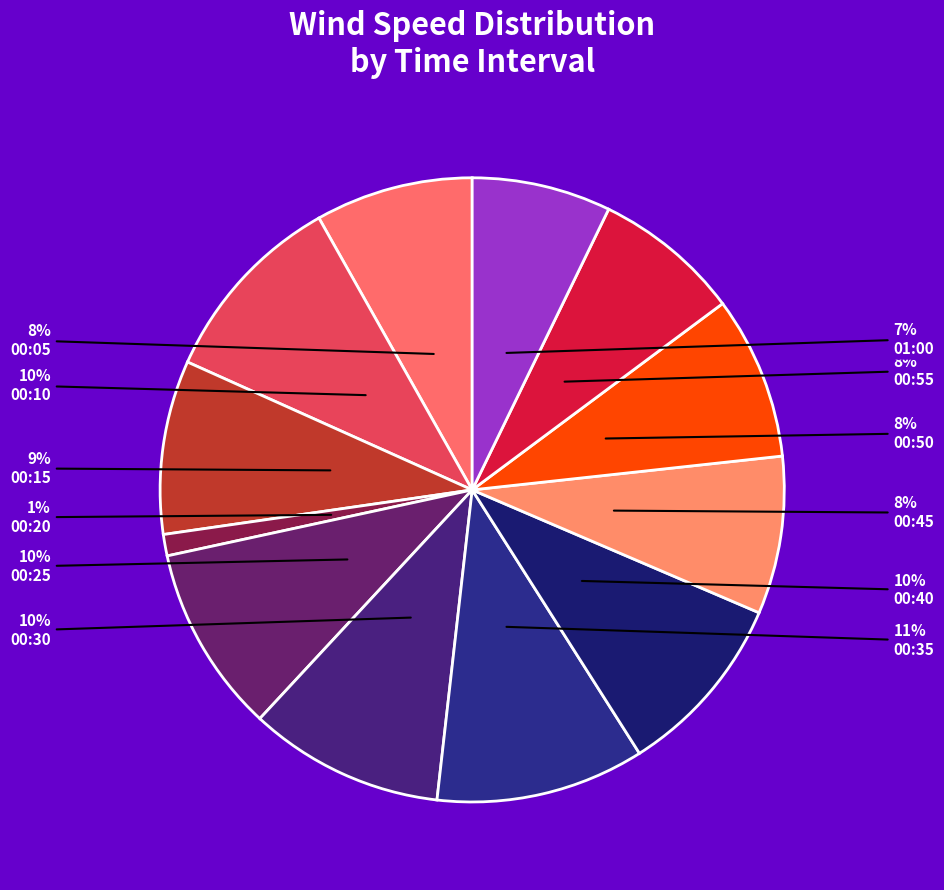

Count the number of slices in the pie.

12